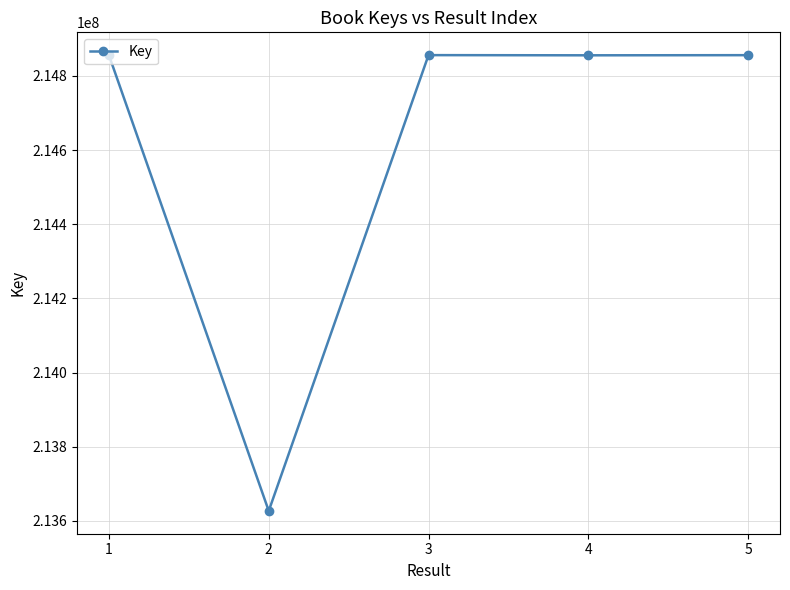

What is the change in value from 1 to 2?

-1228210